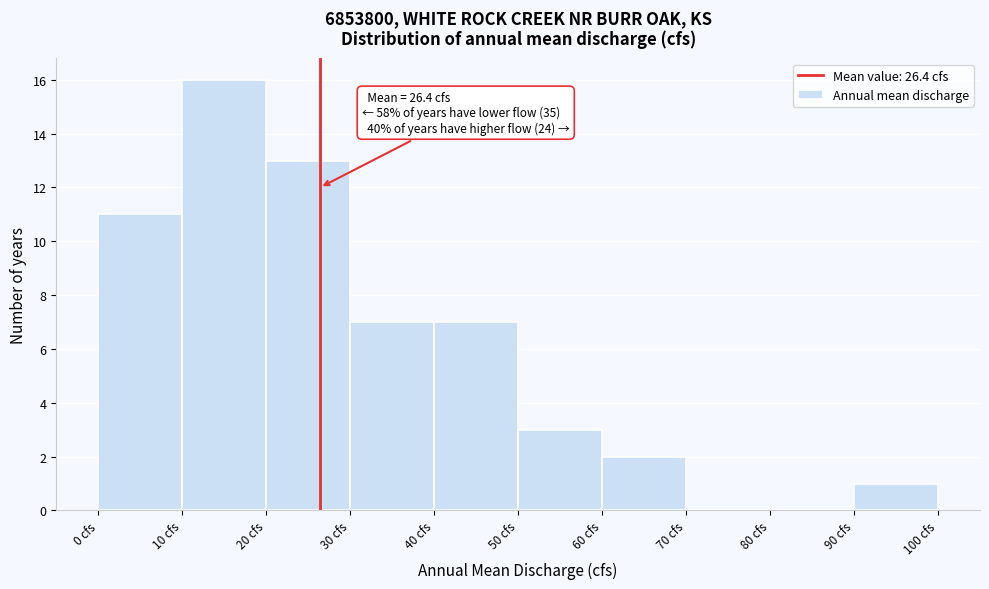

Which range on the x-axis has the tallest bar?

10 to 20